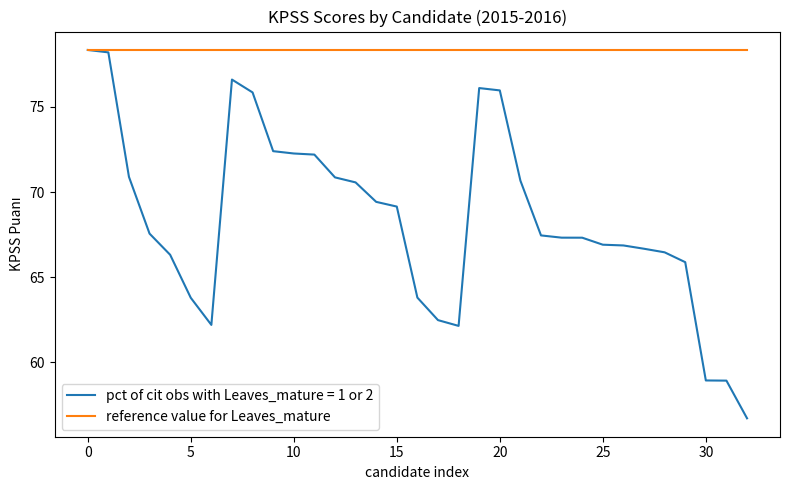

Which series has the largest total across all categories?

reference value for Leaves_mature